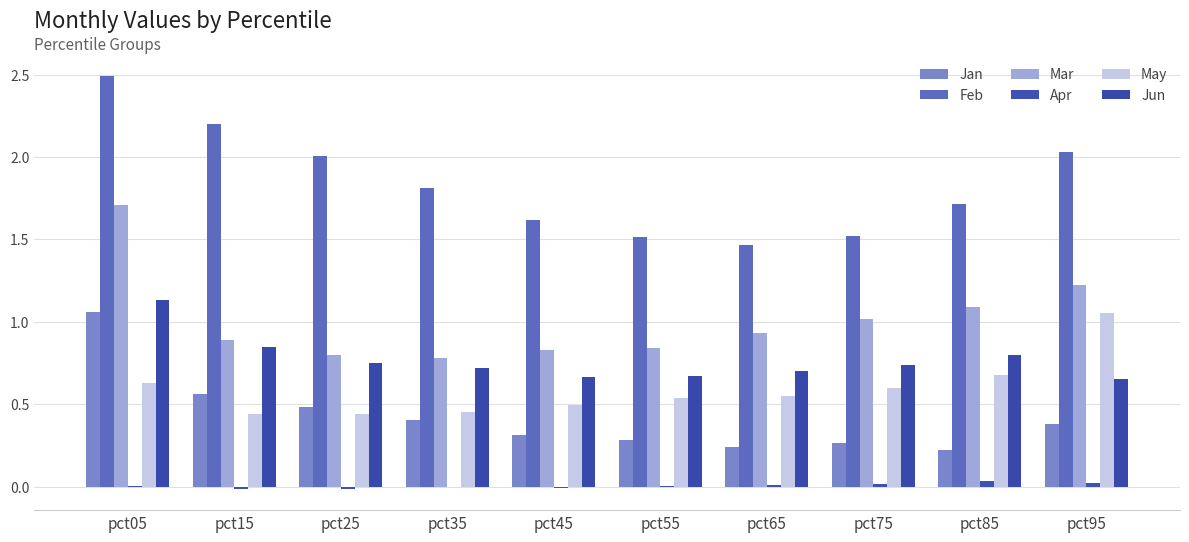

Is it true that Jan equals 0.1 at pct85?

False